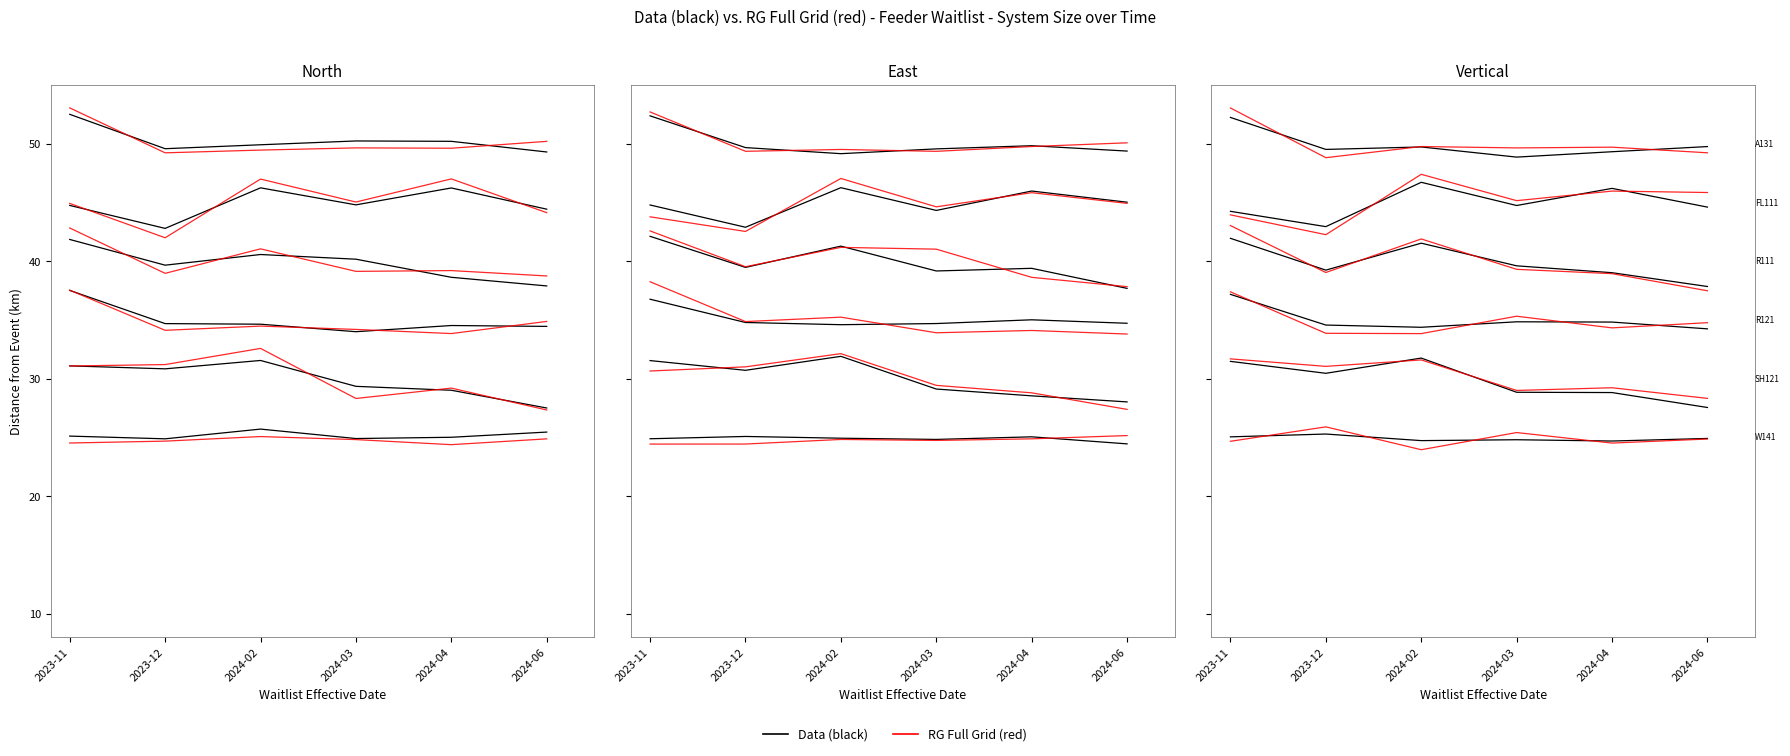

How many lines are shown in the chart?

6